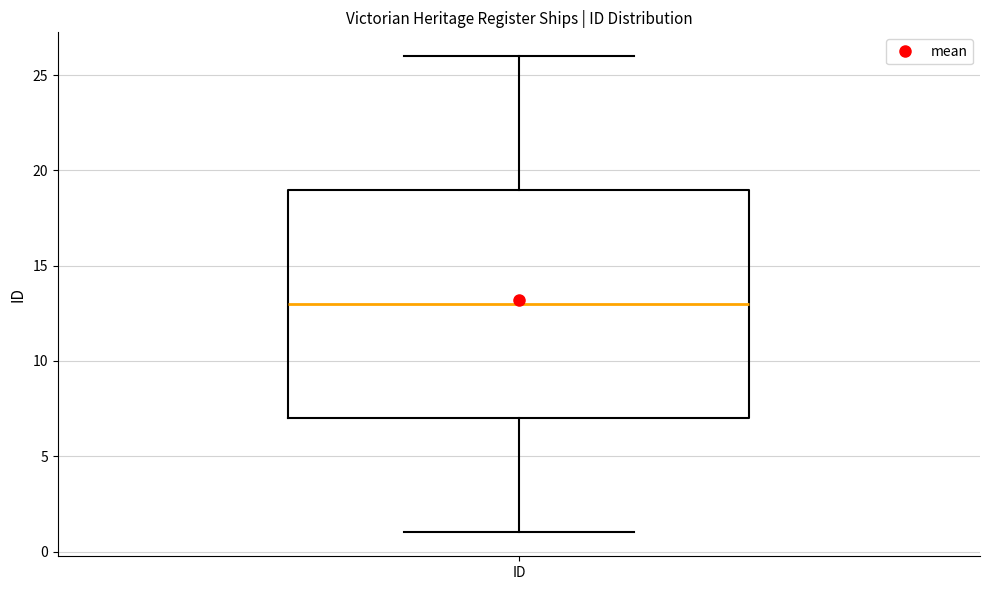

Where does the median line of the box for ID sit on the y-axis? The values are not printed on the chart, so give them approximately, as read against the axis.

13